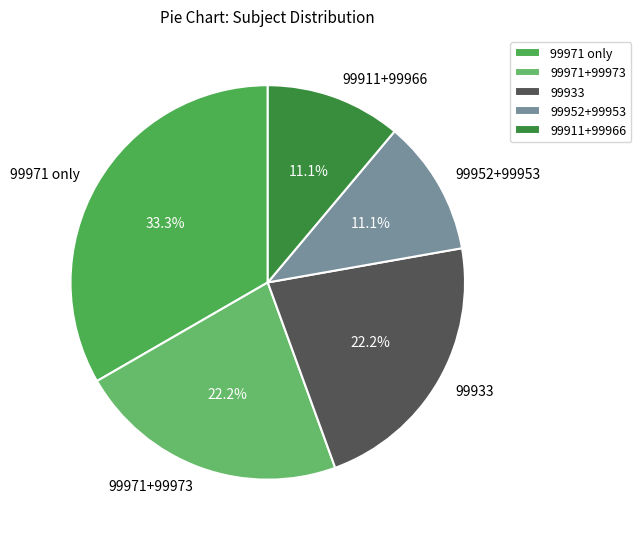

Which slice is the largest?

99971 only